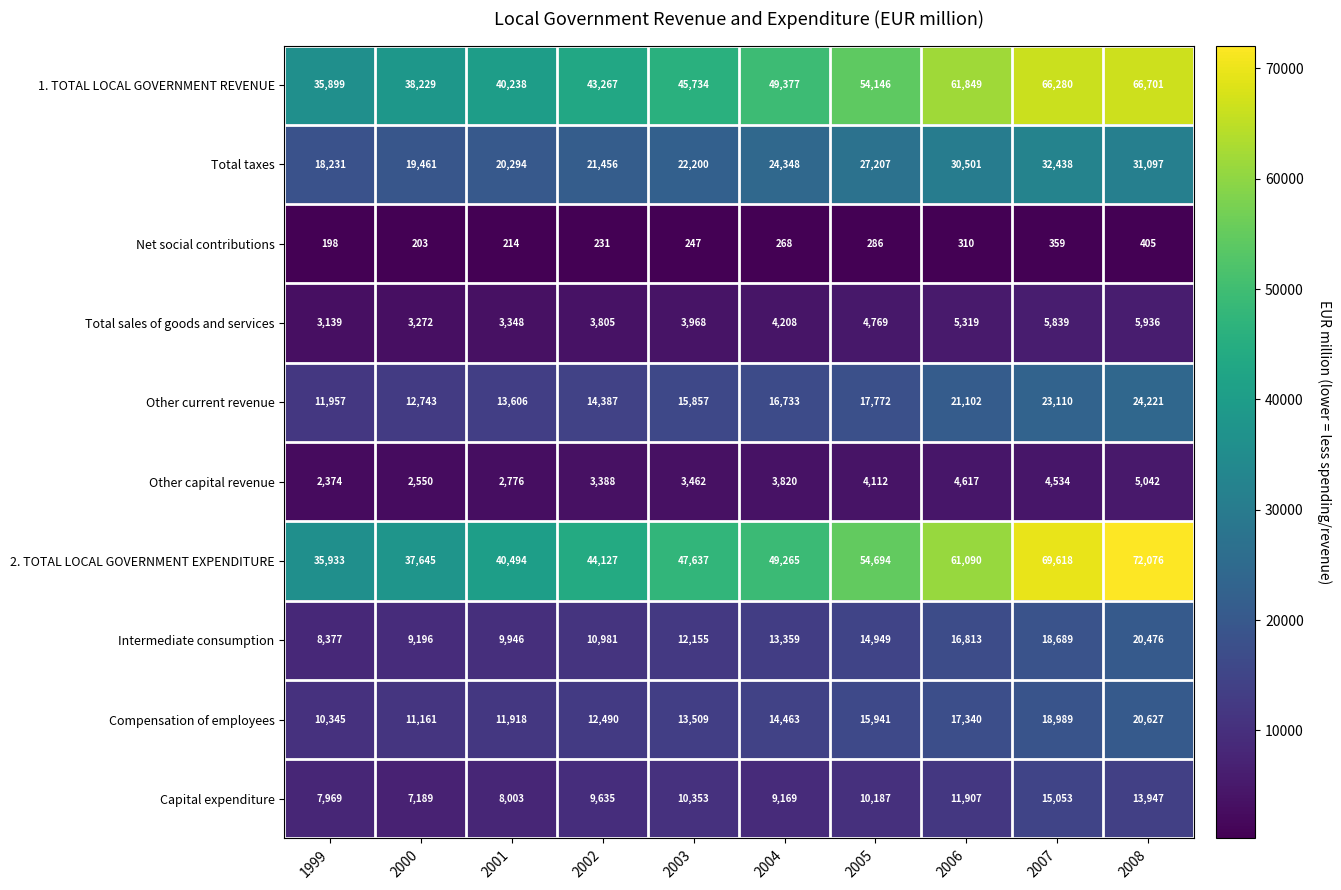

What is the difference between the second highest and minimum values in the 1. TOTAL LOCAL GOVERNMENT REVENUE series?

30381